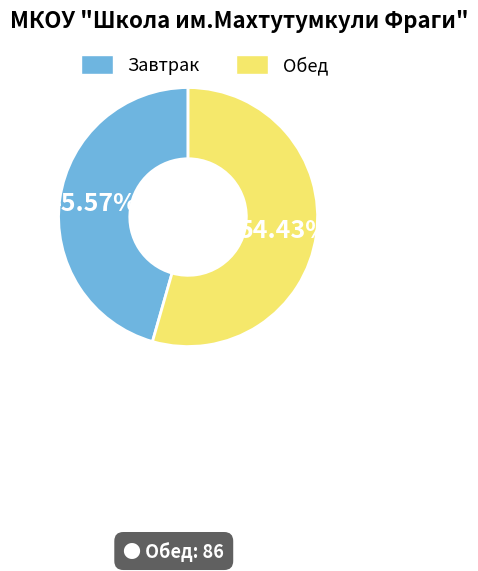

How many segments does this pie chart have?

2